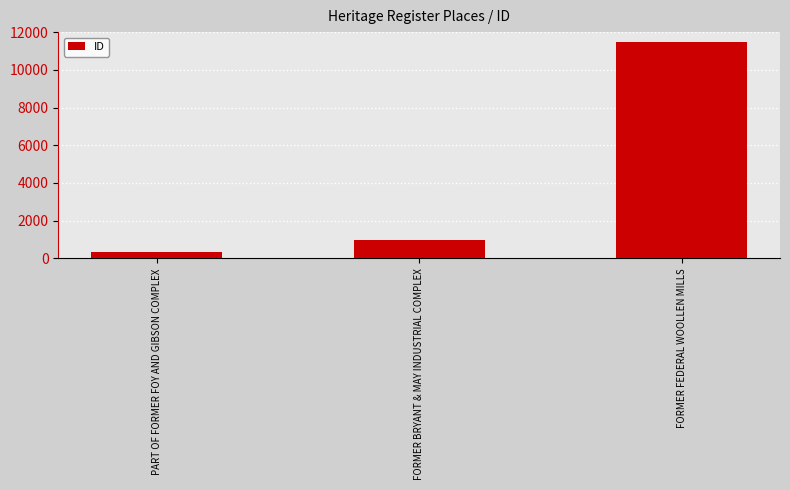

At which category does the chart reach its peak across all series?

FORMER FEDERAL WOOLLEN MILLS